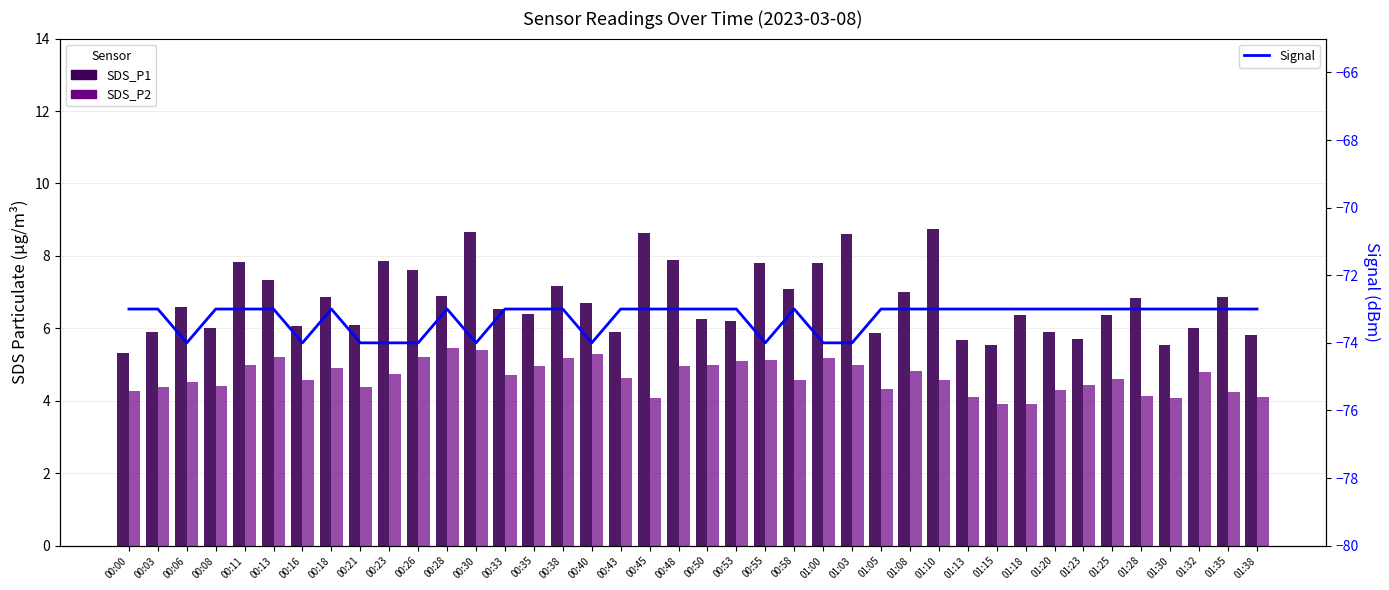

At how many categories does at least one series exceed -53?

40